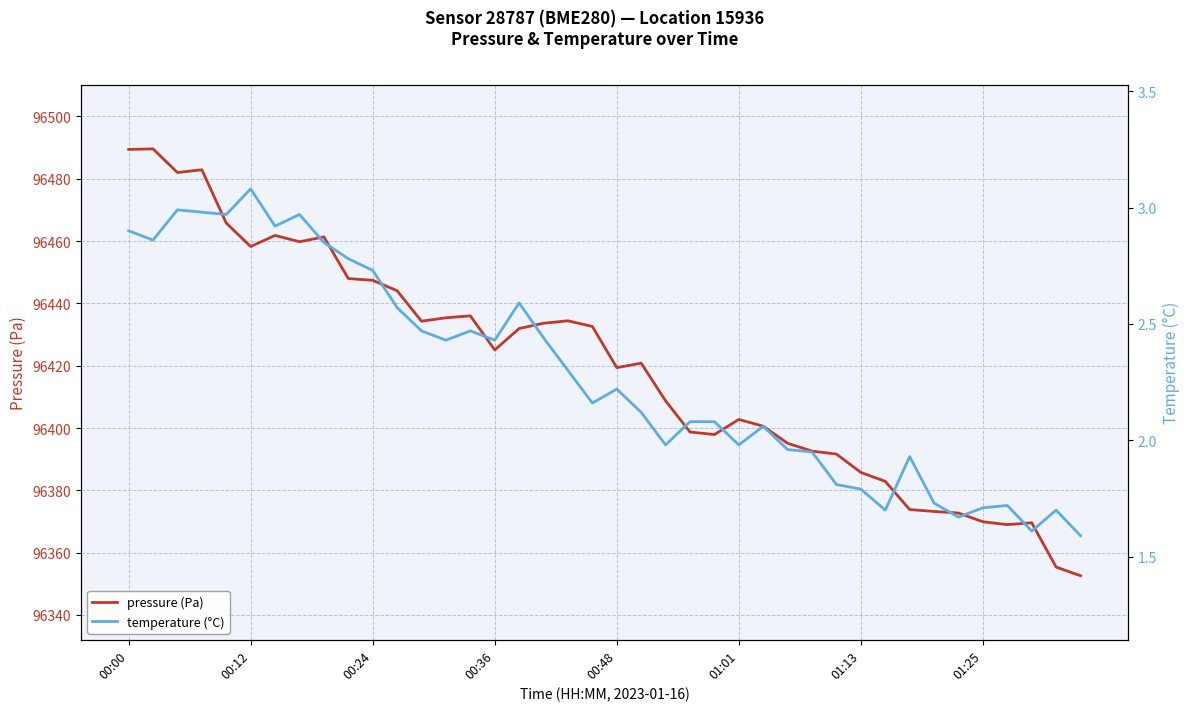

What is the smallest value displayed?

1.6